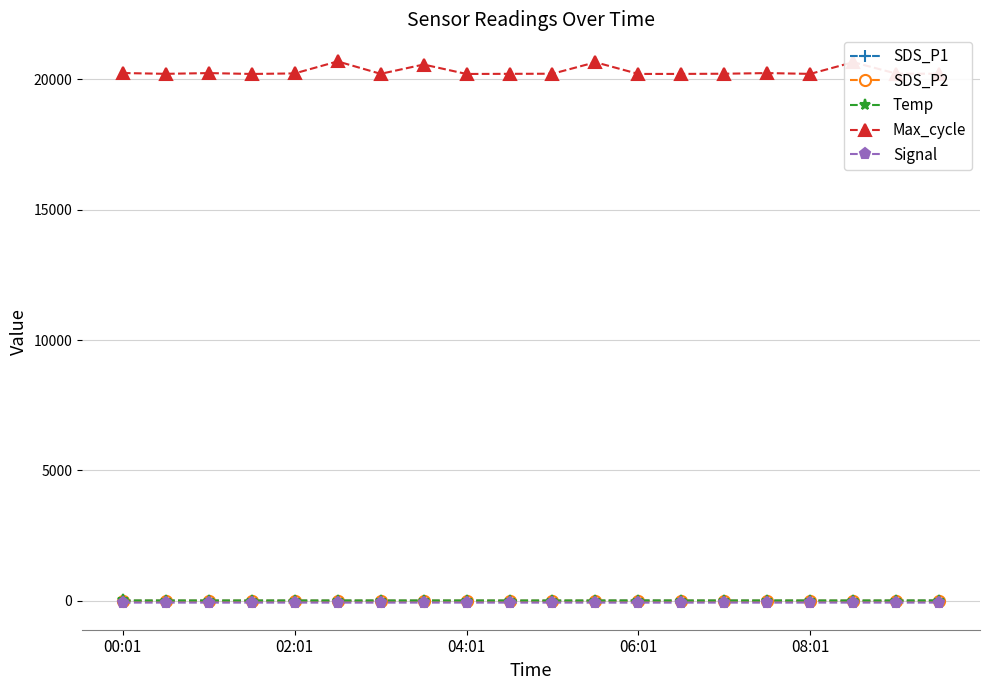

What is the difference between the maximum and minimum values in the SDS_P2 series?

0.7